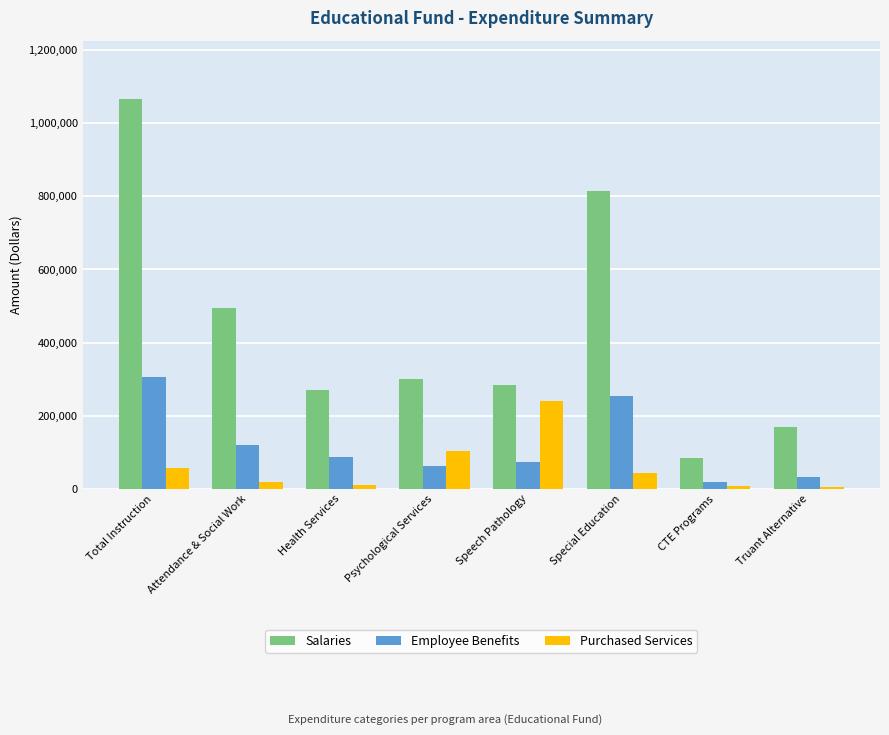

What is the difference between the maximum and minimum values in the Purchased Services series?

235595